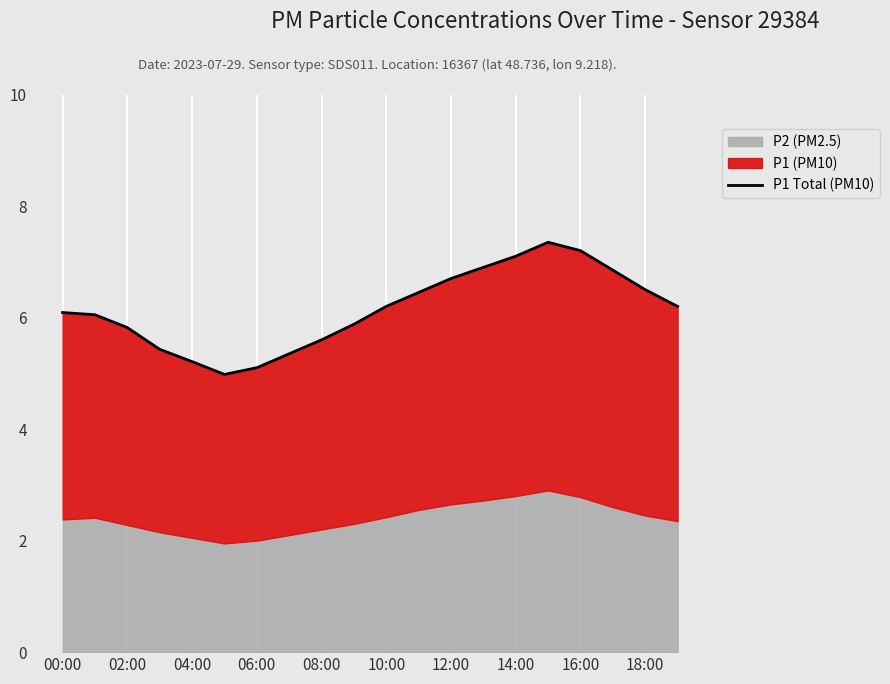

The chart shows a value of 7.3 at 15. True or false?

True